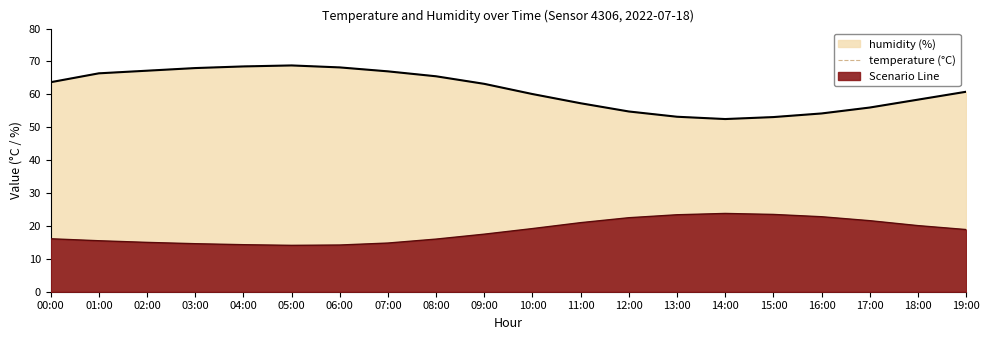

Is it true that the value at 09:00 is 63.2?

True